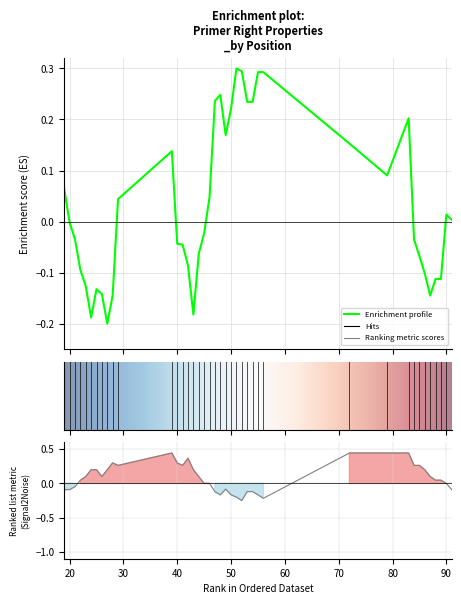

What is the difference between the second highest and second lowest values in the pen series?

0.5